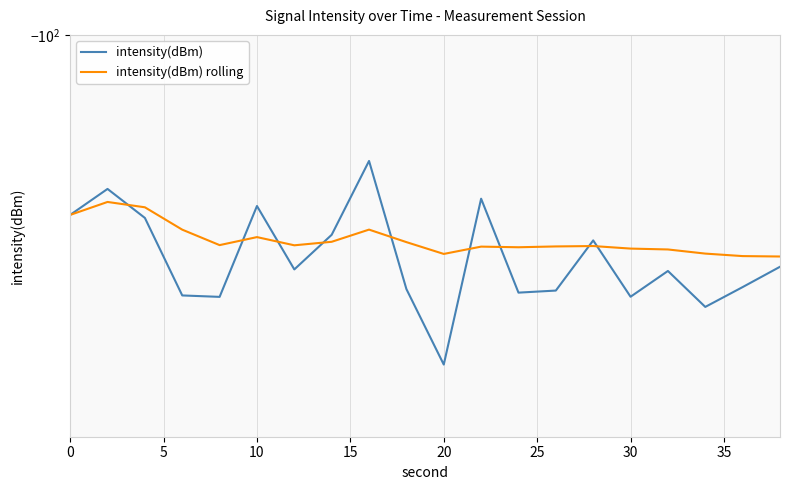

What is the value of the intensity(dBm) point at the 14th from the left?

-112.3